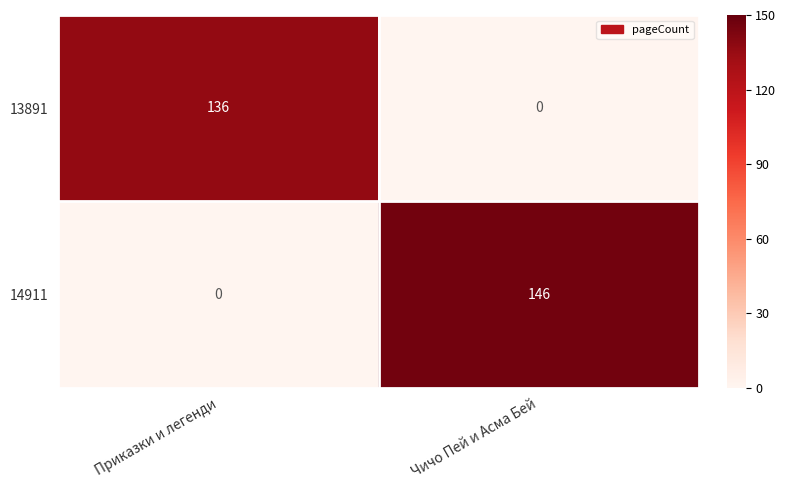

Which series has the largest total across all categories?

14911